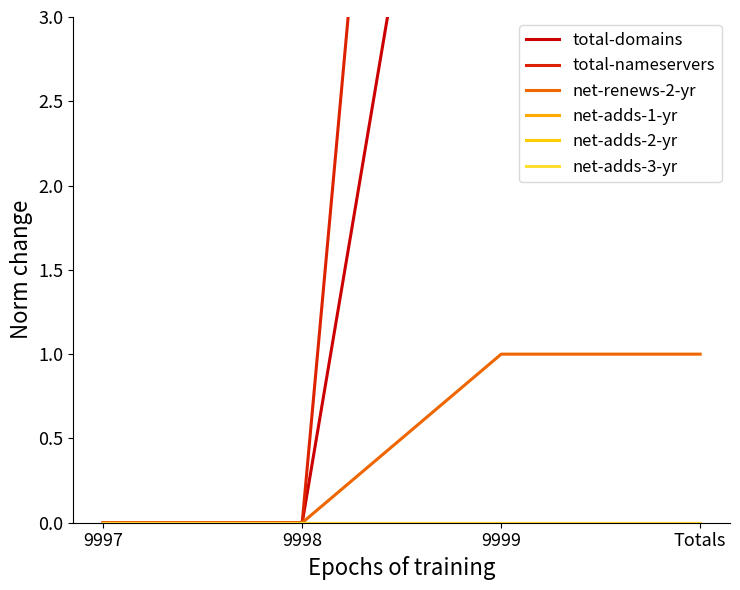

What is the maximum value shown in the chart?

13